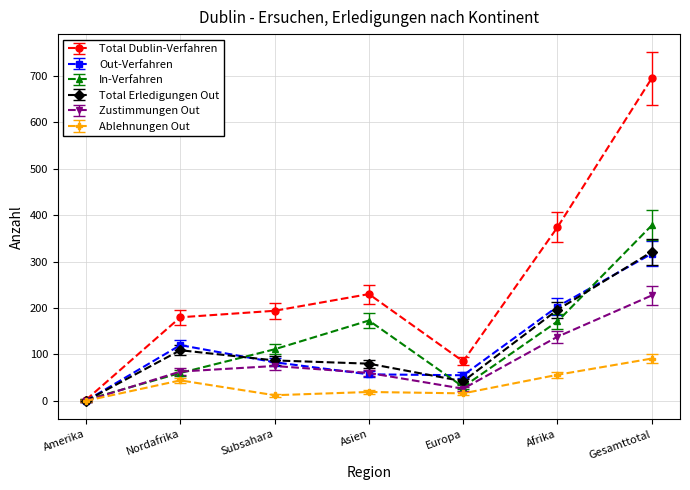

How many lines are shown in the chart?

6